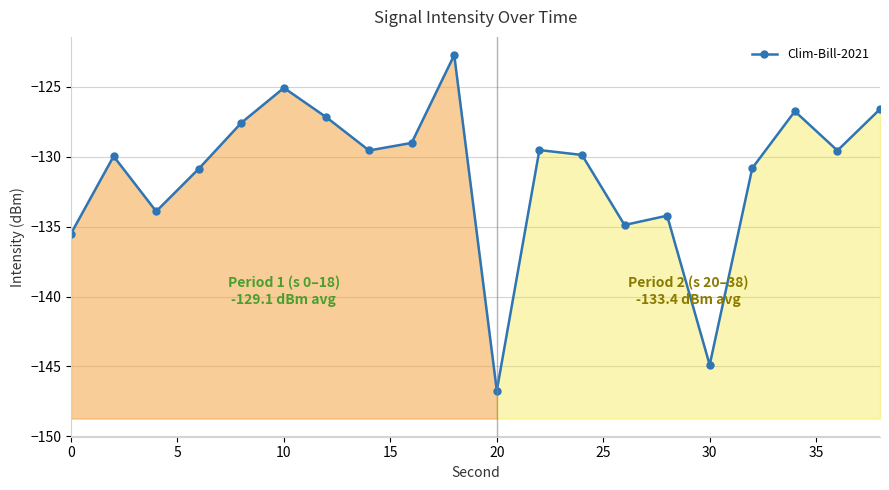

How many values exceed -129?

6